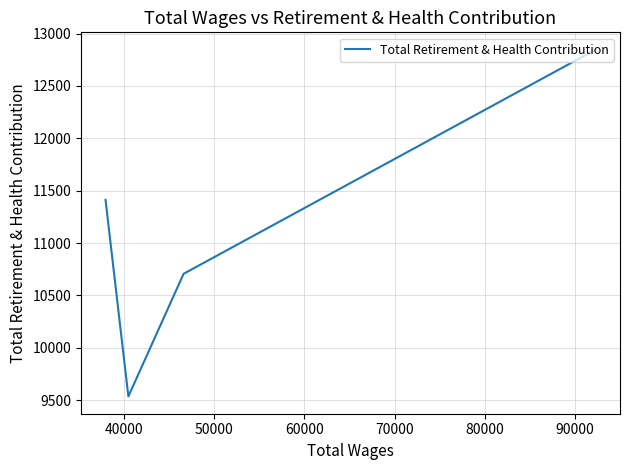

What is the average value?

11125